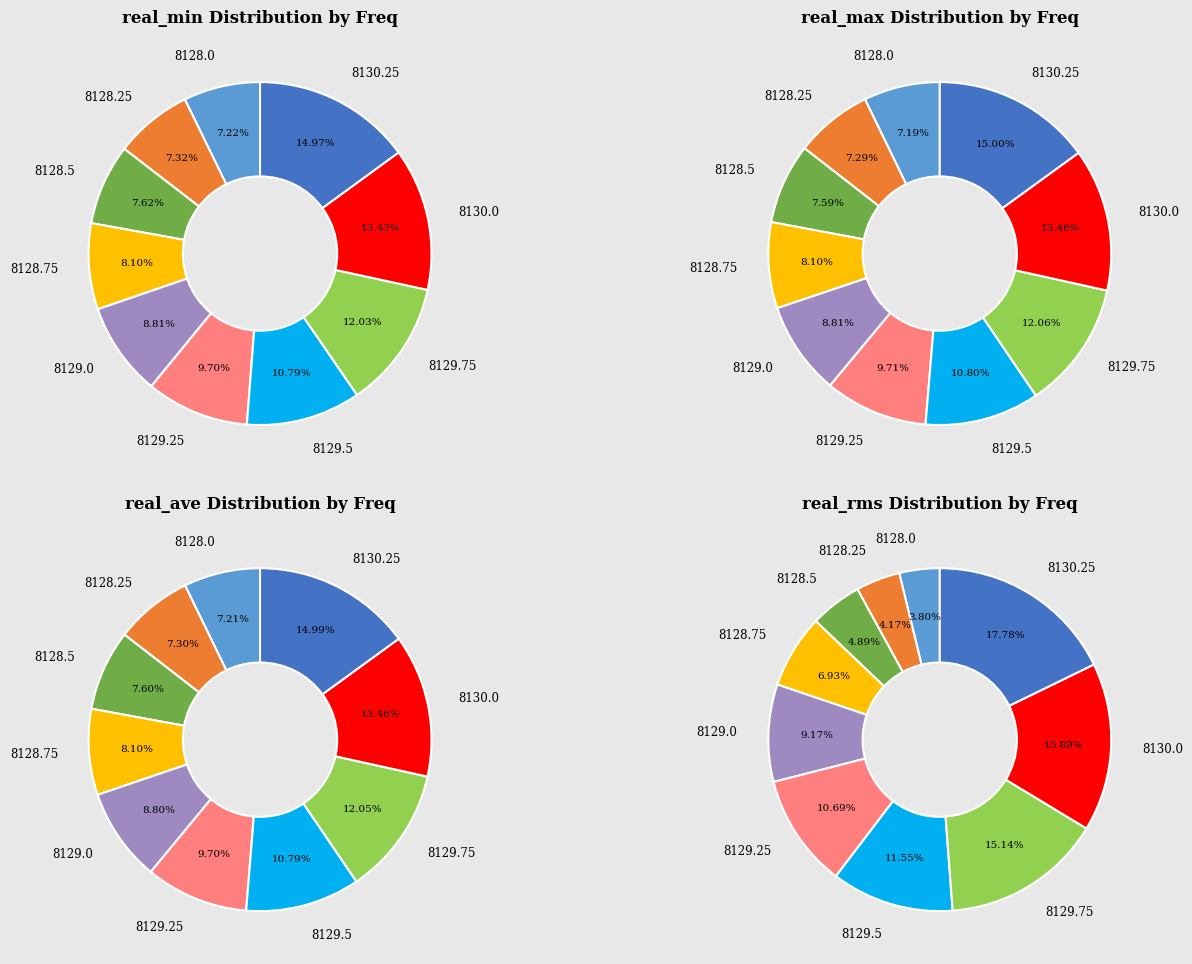

The 5 slice represents 10% of the pie. True or false?

True